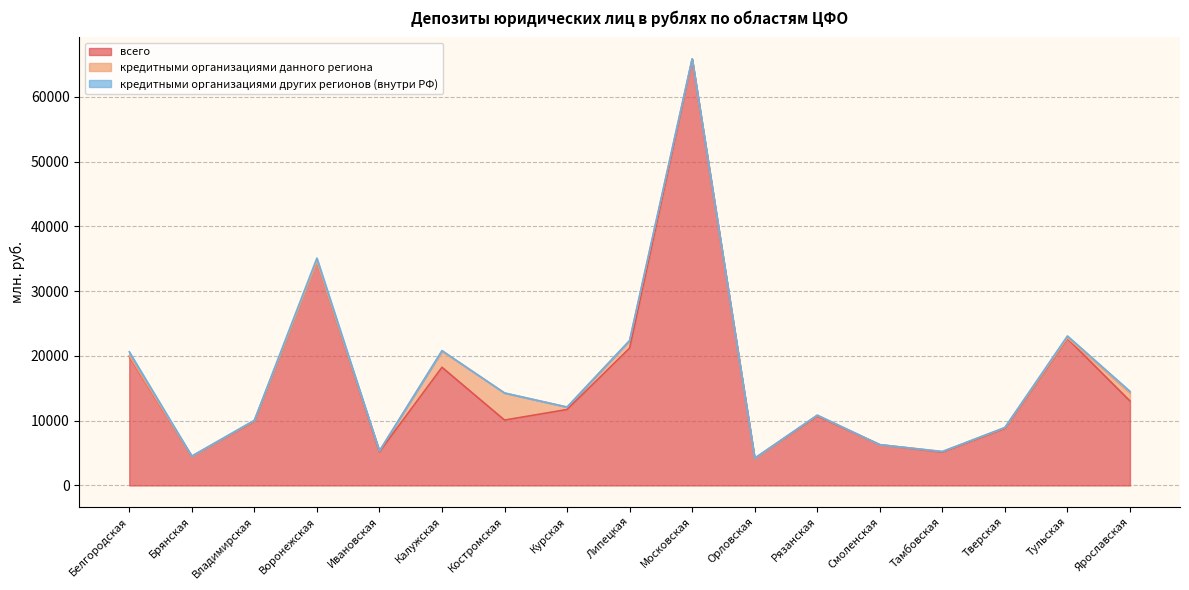

What is the approximate value of кредитными организациями данного региона at Курская, to the nearest 10?

380